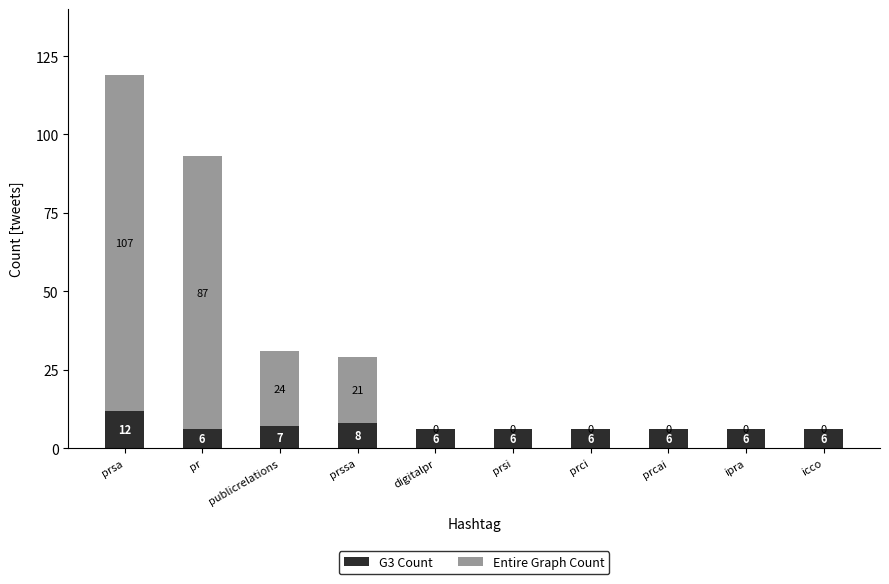

The G3 Count series shows 6 at prci. True or false?

True